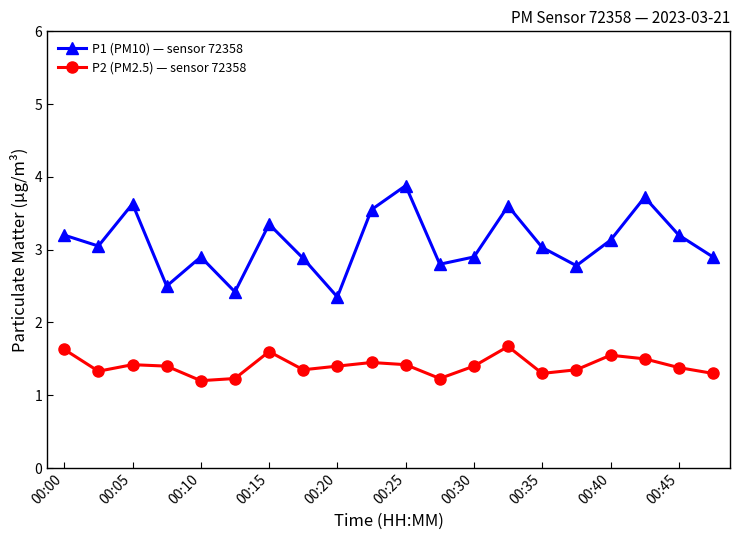

What is the average value of the P2 (PM2.5) — sensor 72358 series?

1.4